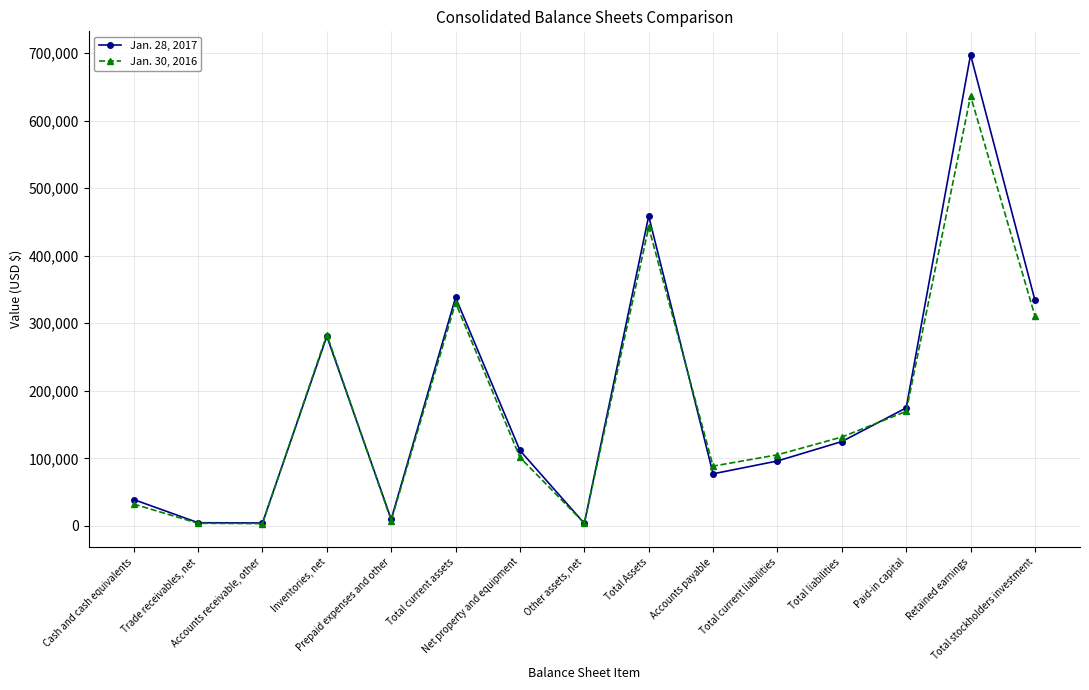

List the series in order of their overall mean, highest first.

Jan. 28, 2017, Jan. 30, 2016